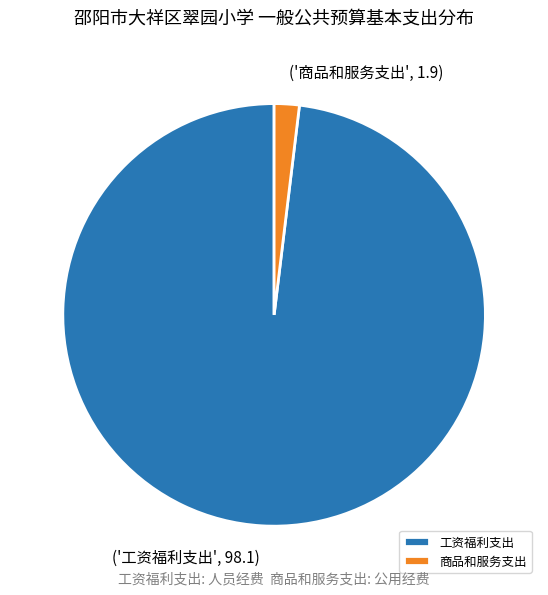

Combined, do 工资福利支出 and 商品和服务支出 account for over 50%?

Yes